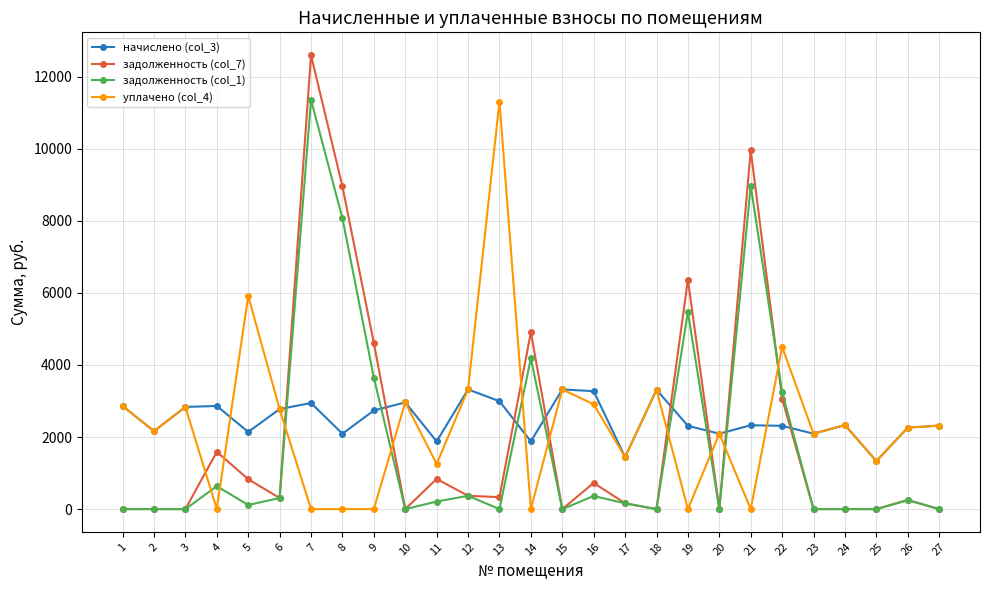

Which category has the highest value in the уплачено (col_4) series?

13